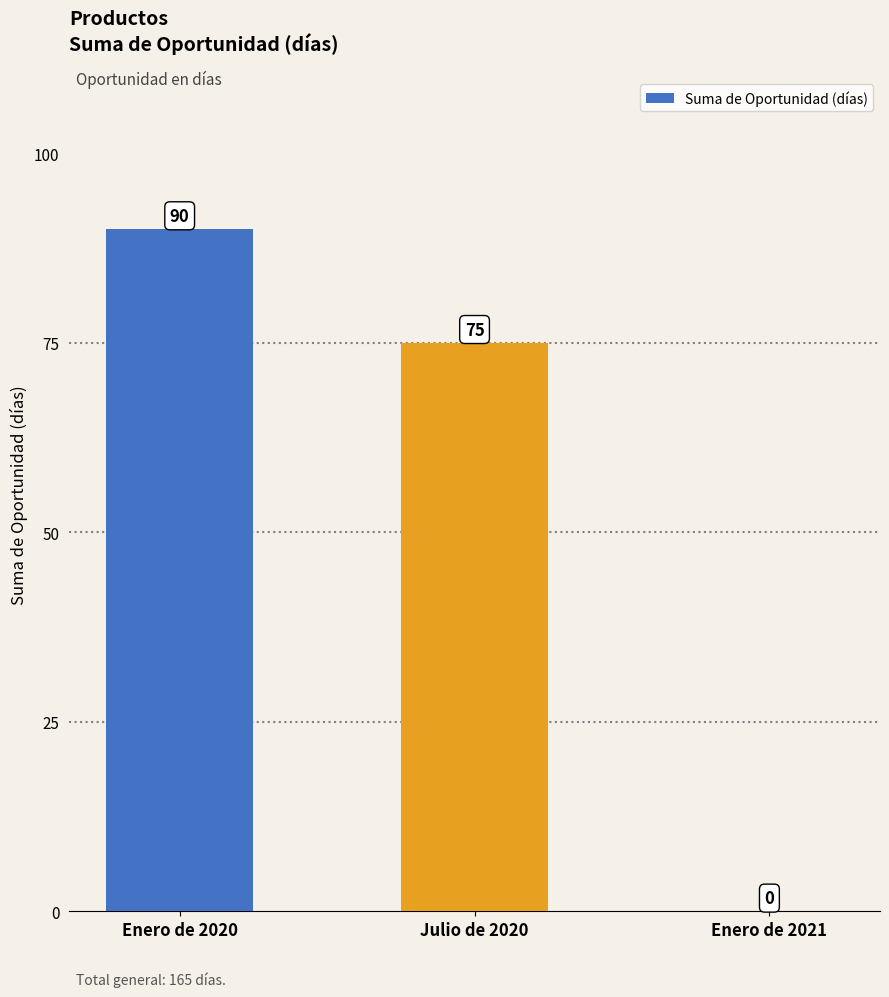

Is it true that the value at Julio de 2020 is 75?

True